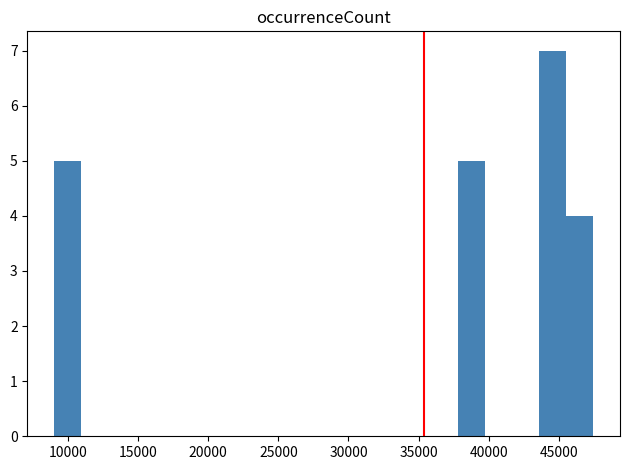

Read against the x-axis, roughly where is the centre of the tallest bar?

44500